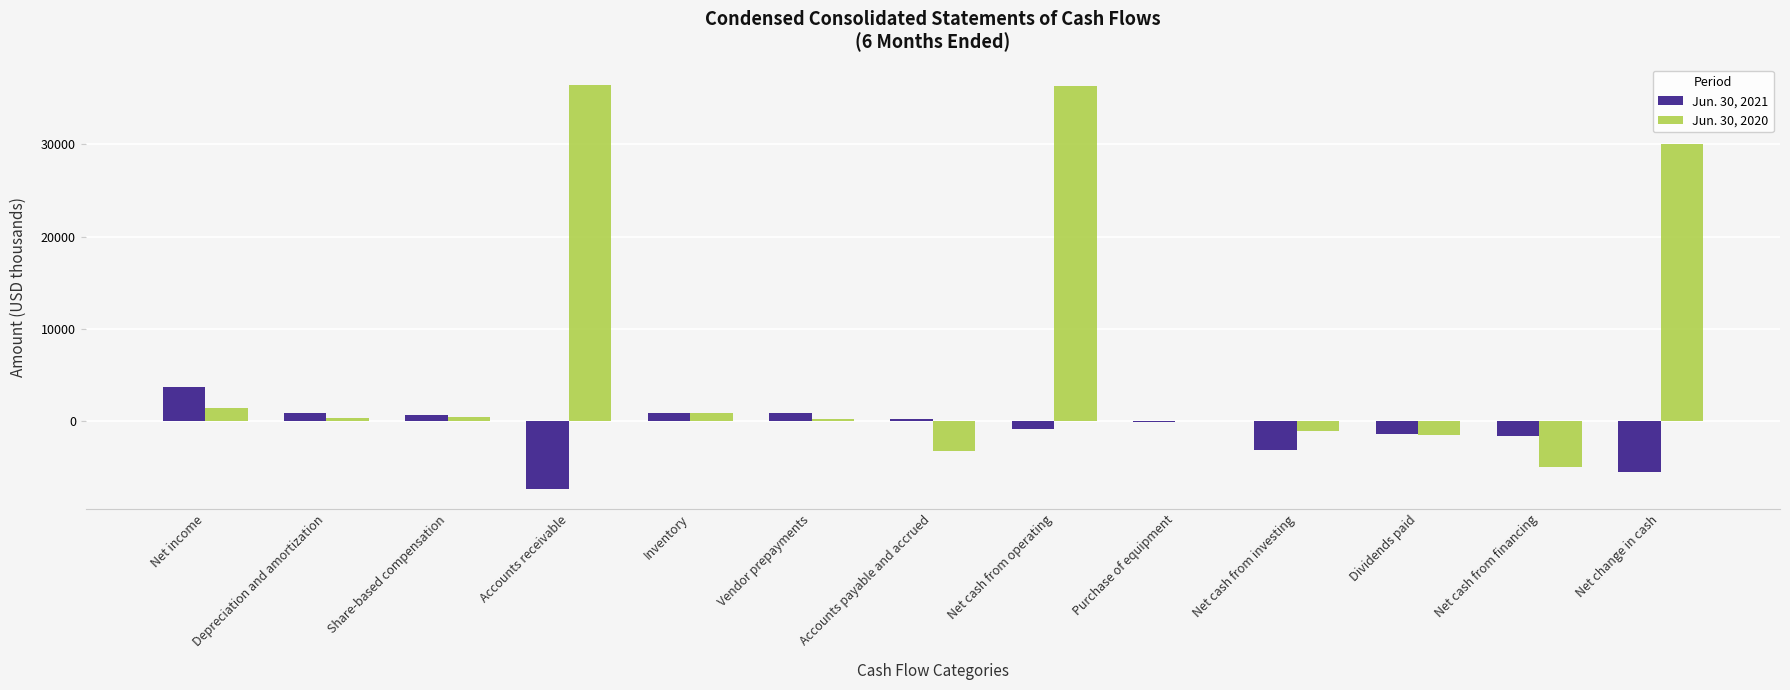

How many categories are shown in the chart?

13